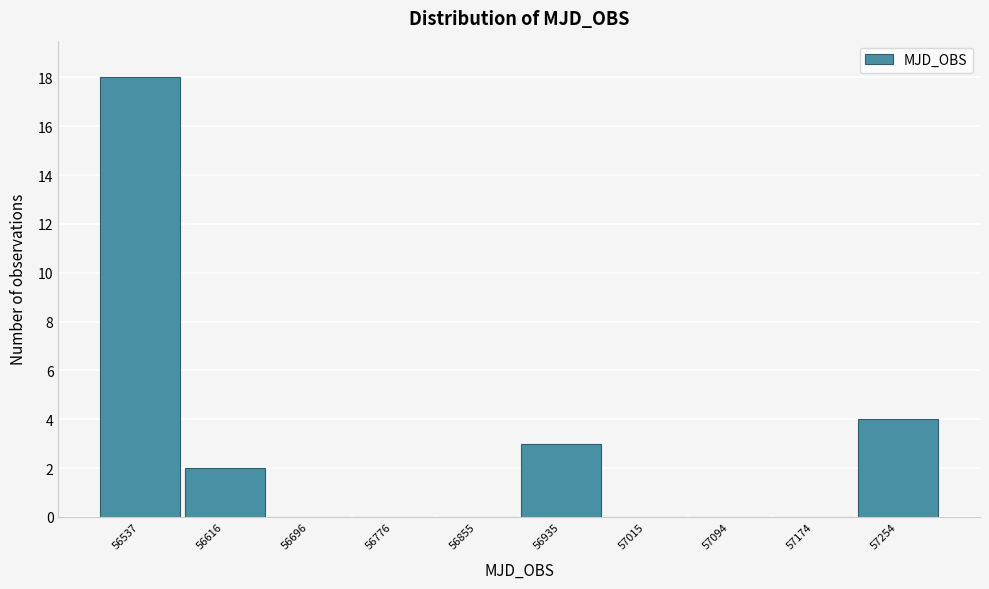

Reading right to left, transcribe all the data shown in this chart.

57254=4	57174=0	57094=0	57015=0	56935=3	56855=0	56776=0	56696=0	56616=2	56537=18